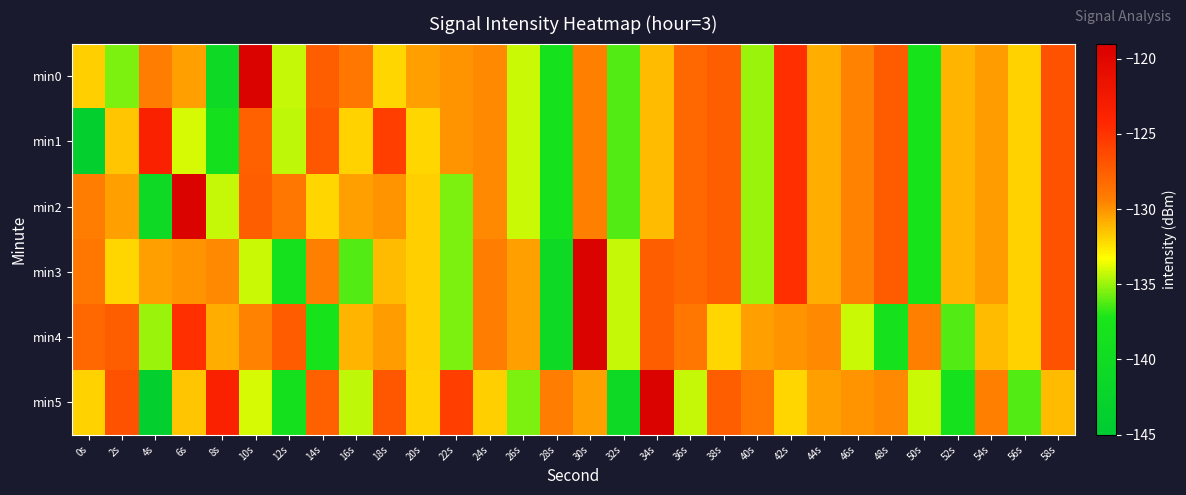

What is the greatest value displayed?

-119.5